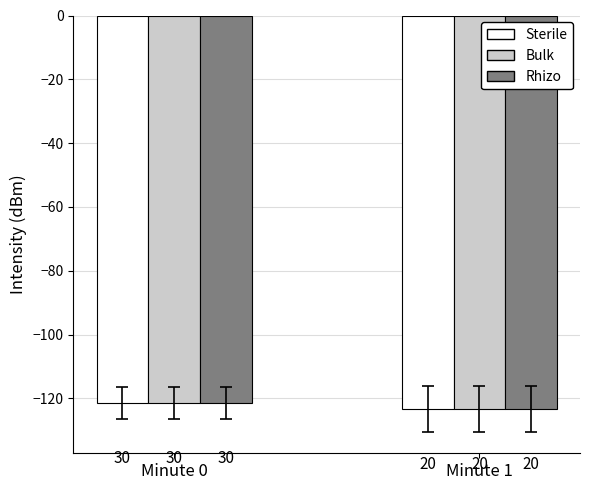

Does the chart contain stacked bars?

No